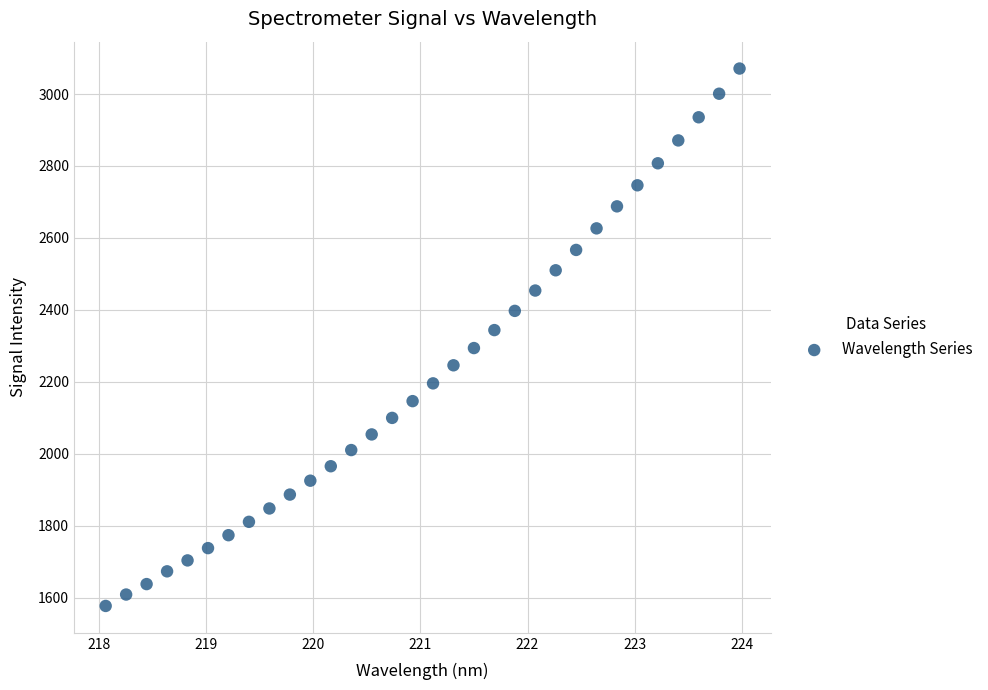

What is the range of X values (max minus min)?

5.9